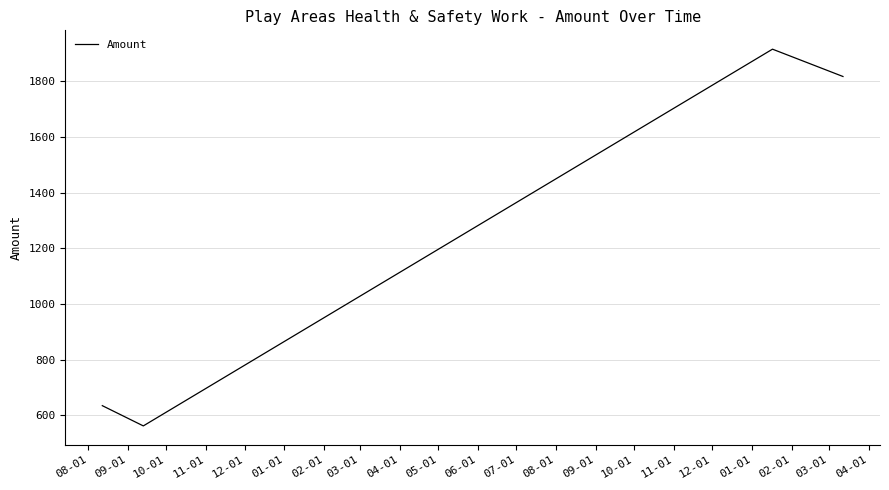

How many values exceed 1817?

2